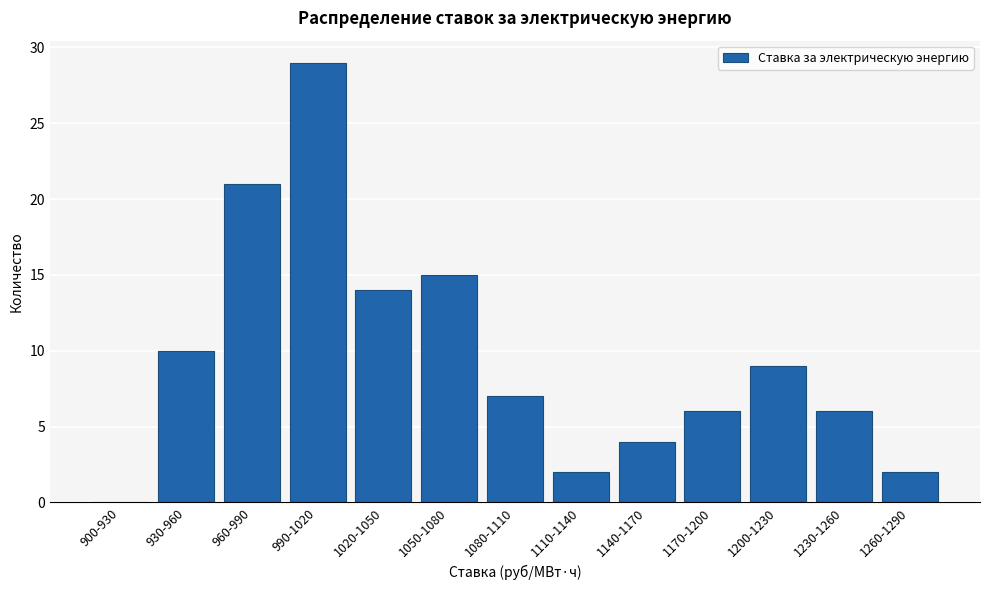

Reading left to right, extract all data points from this chart.

900-930=0	930-960=10	960-990=21	990-1020=29	1020-1050=14	1050-1080=15	1080-1110=7	1110-1140=2	1140-1170=4	1170-1200=6	1200-1230=9	1230-1260=6	1260-1290=2